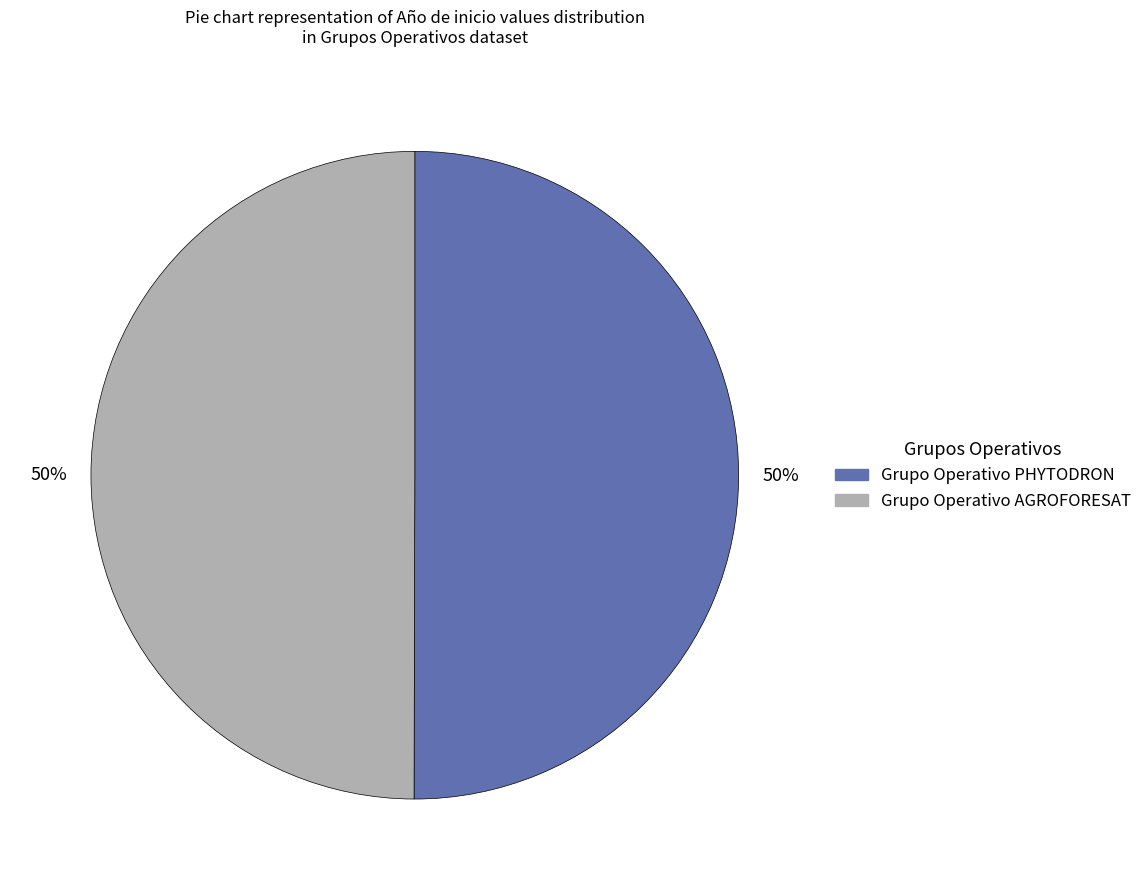

Combined, do Grupo Operativo PHYTODRON and Grupo Operativo AGROFORESAT account for over 50%?

Yes